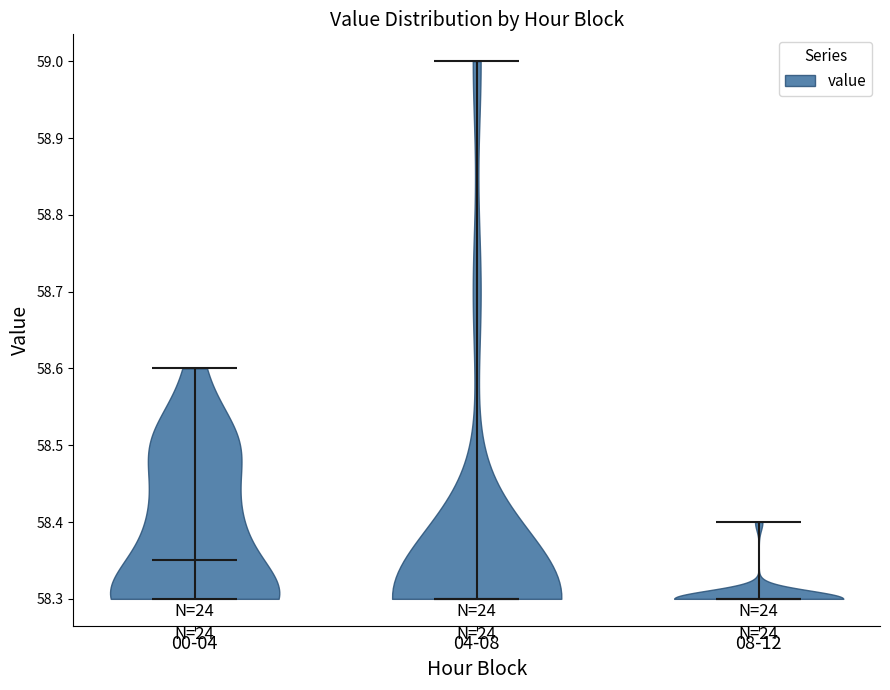

Where does the median line of the violin for 08-12 sit on the y-axis? The values are not printed on the chart, so give them approximately, as read against the axis.

58.30